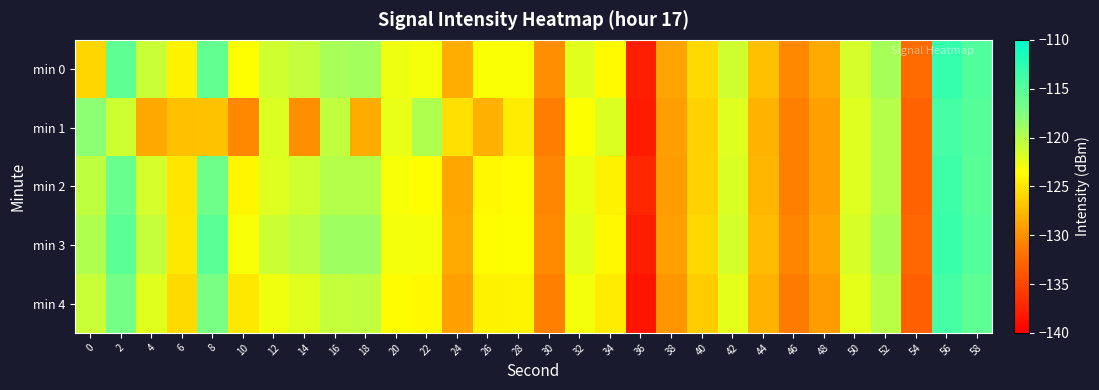

What is the total value across all series at 4?

-613.8